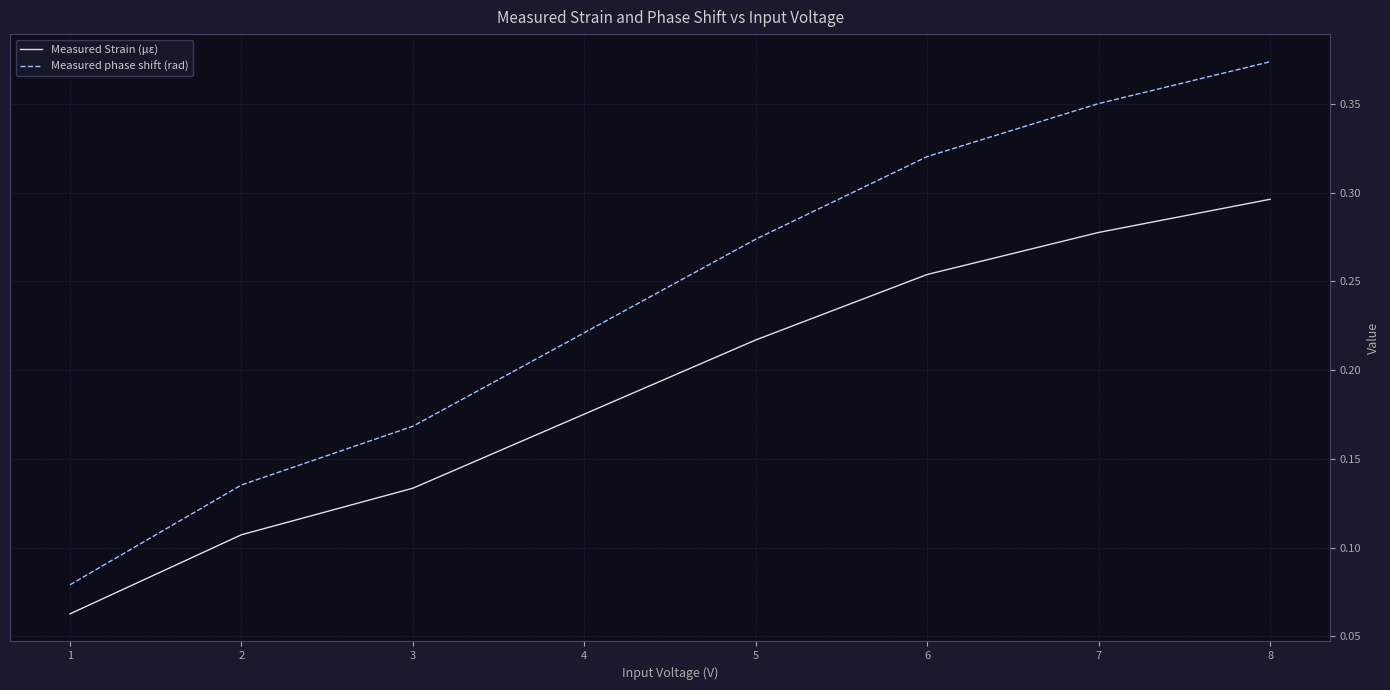

List the labels in order of Measured phase shift (rad) value, largest first.

8, 7, 6, 5, 4, 3, 2, 1